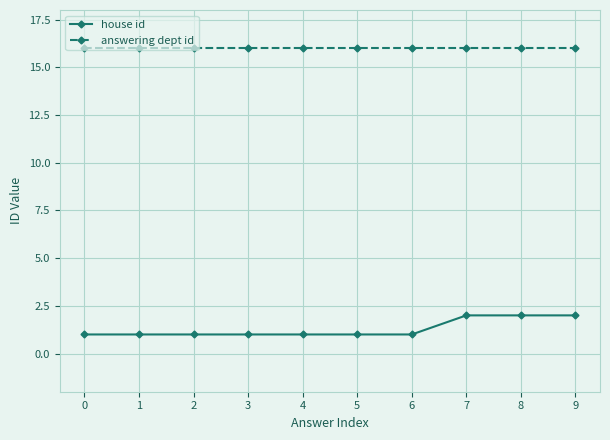

True or false: answering dept id and house id cross at least once.

False